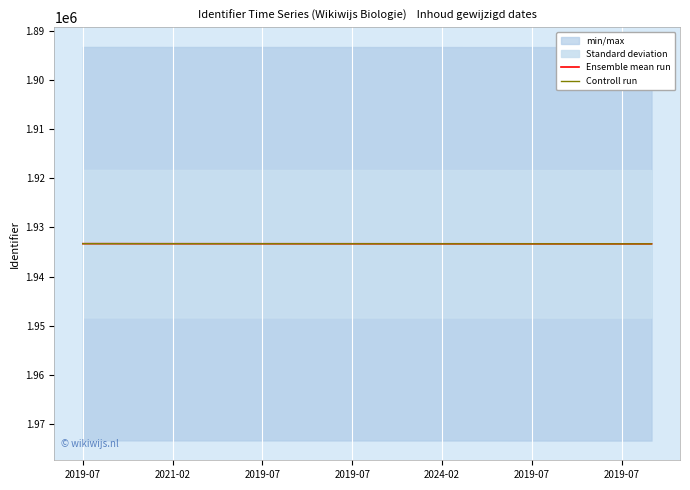

What is the difference between the second highest and second lowest values in the Ensemble mean run series?

37